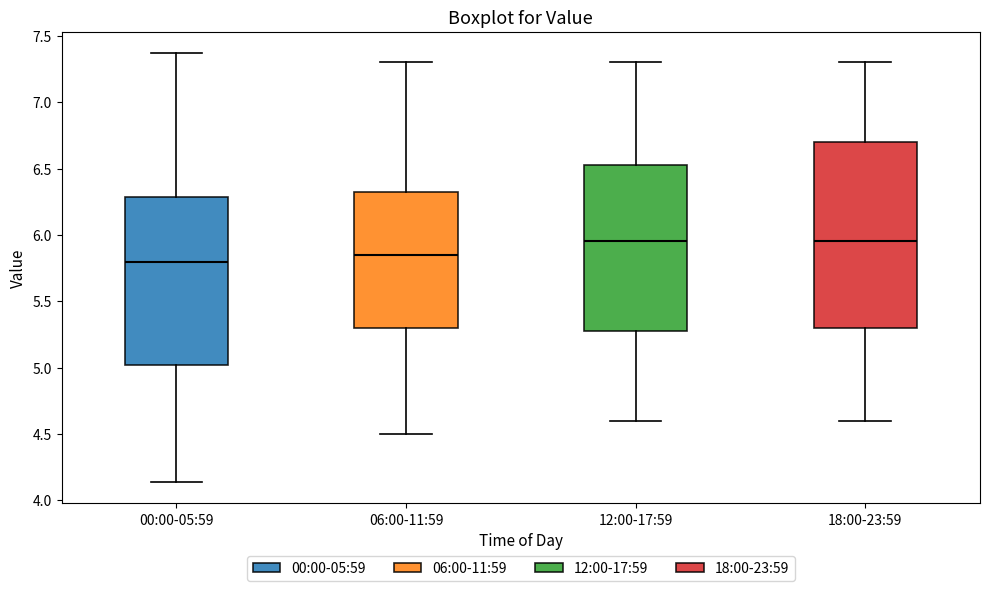

Which box is the tallest, from its lower edge to its upper edge?

18:00-23:59